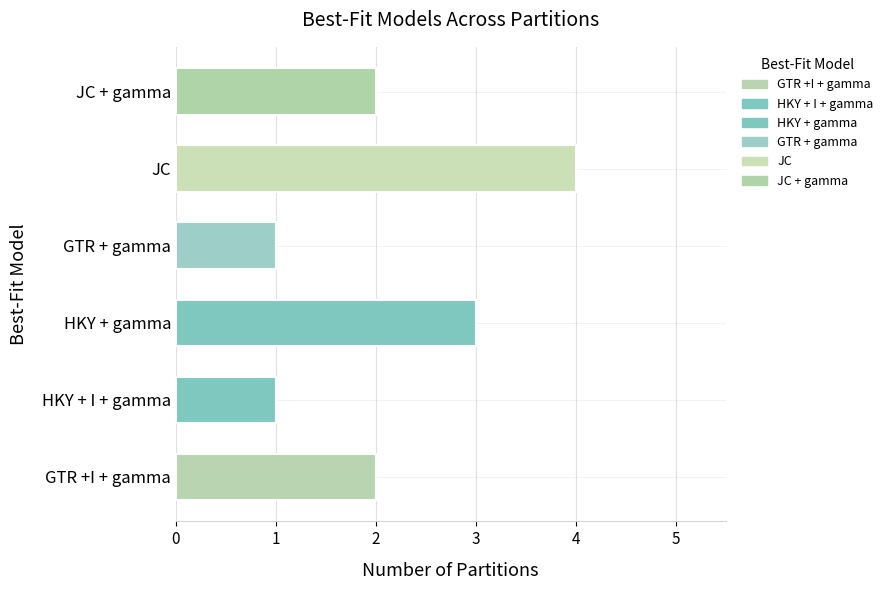

True or false: the data shows 2 at GTR + gamma.

False